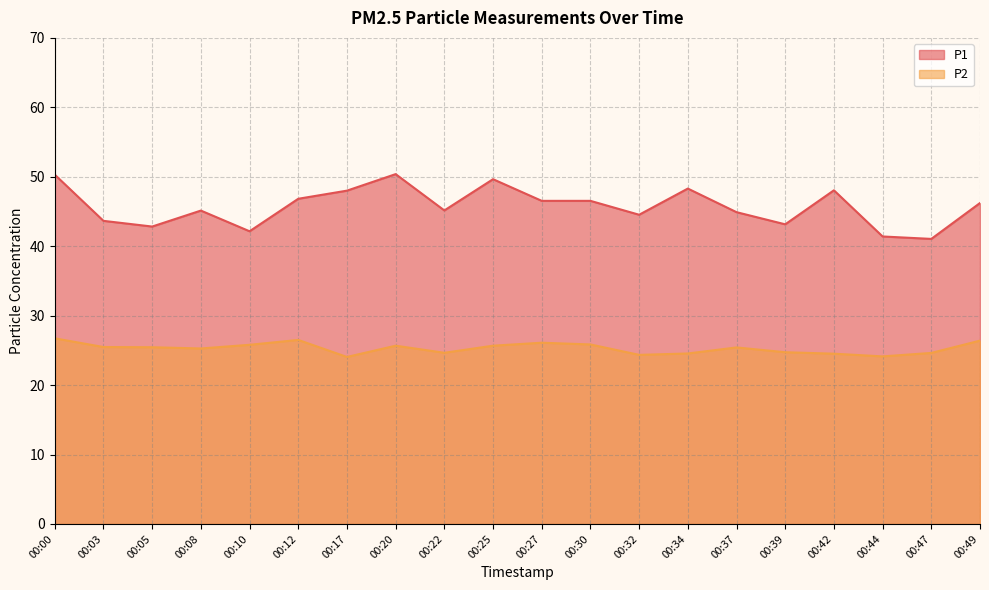

True or false: P2 and P1 cross at least once.

False